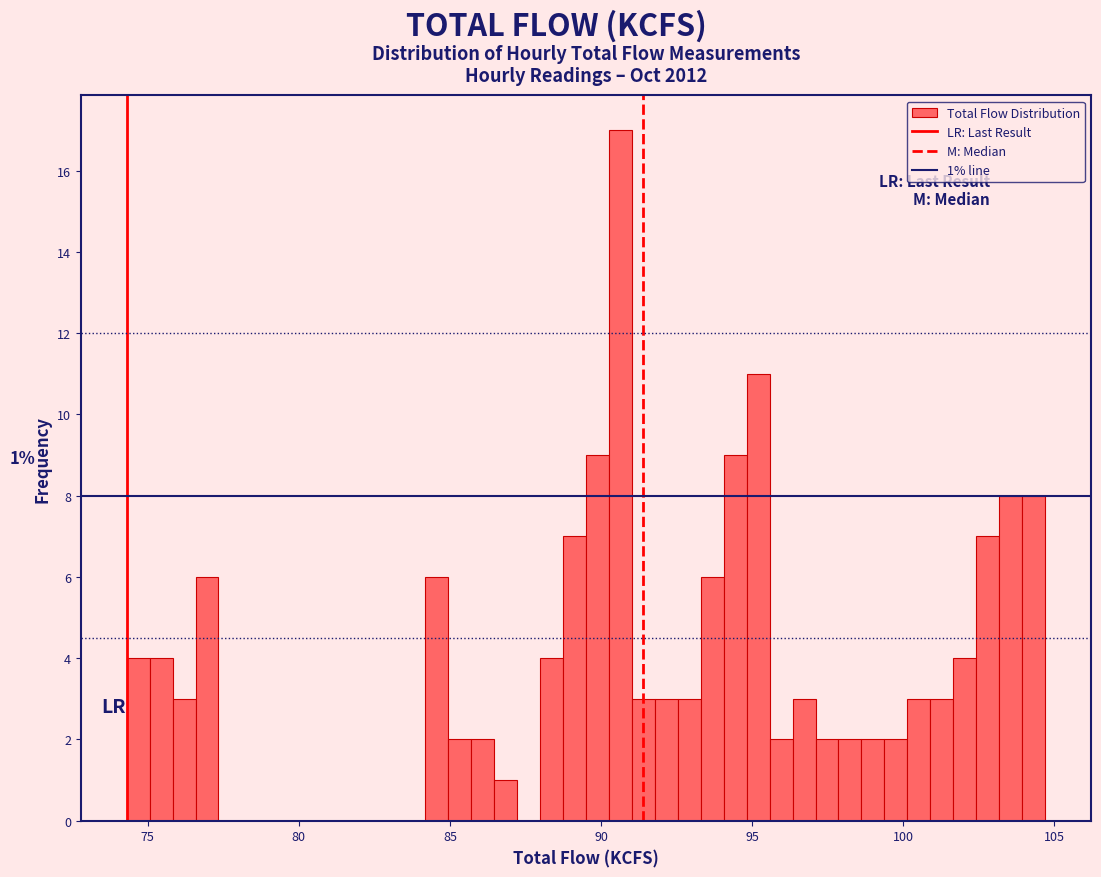

Around what value on the x-axis is the tallest bar? Give the approximate position of its centre, as read against the axis.

90.5